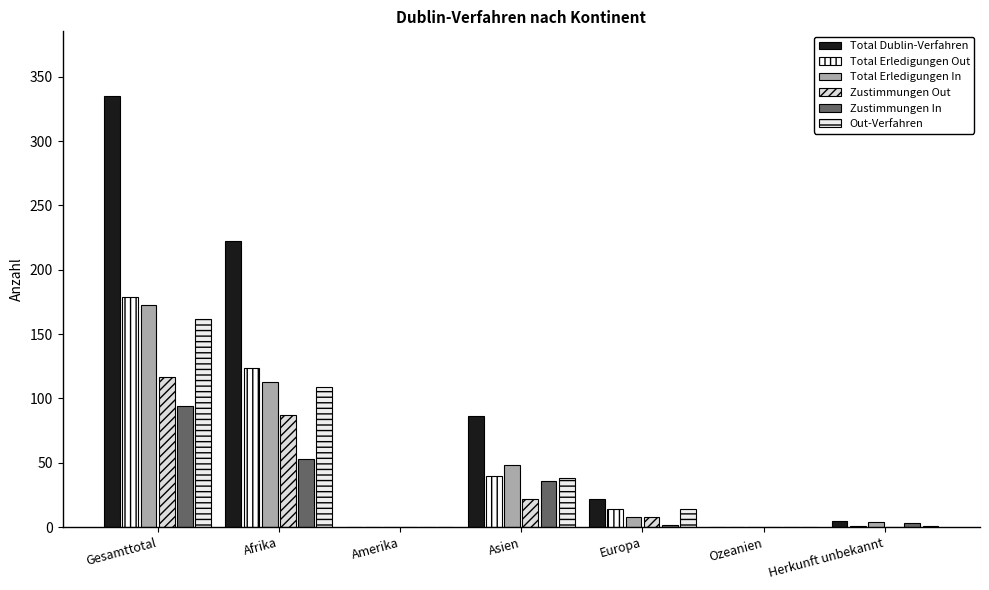

Which series changed the most between Afrika and Herkunft unbekannt?

Total Dublin-Verfahren